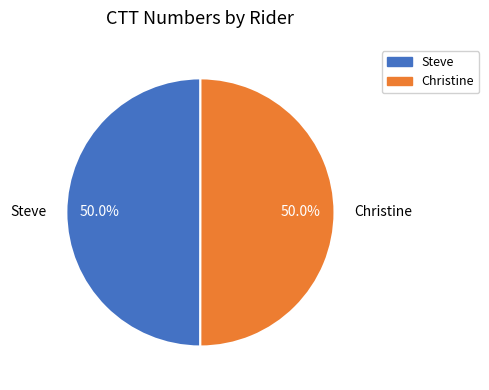

Is the sum of Steve and Christine greater than half?

Yes